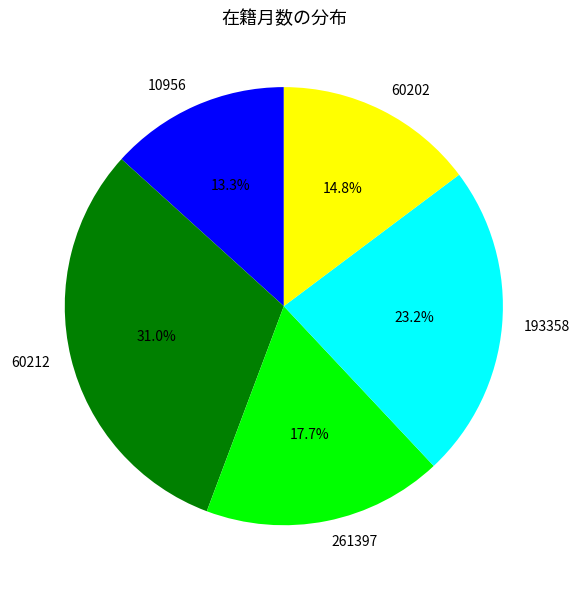

How many segments does this pie chart have?

5